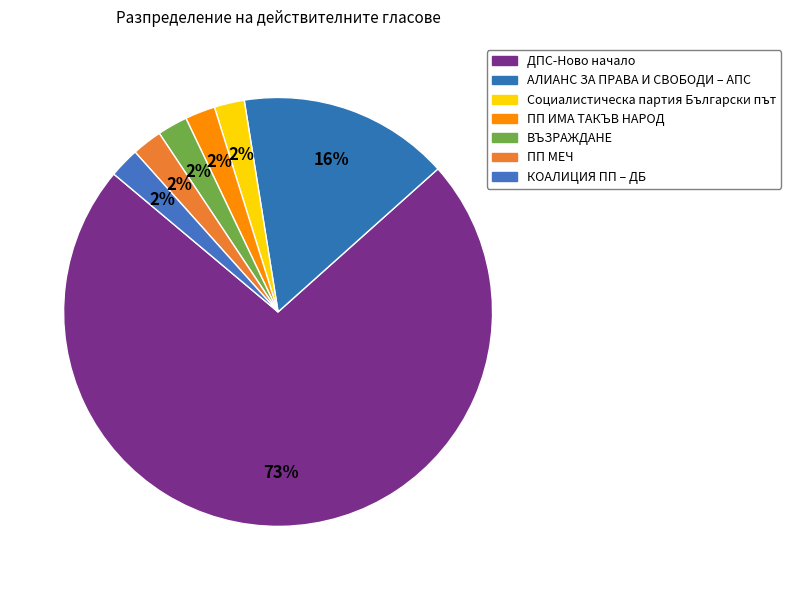

What is the largest slice in the pie chart?

ДПС-Ново начало